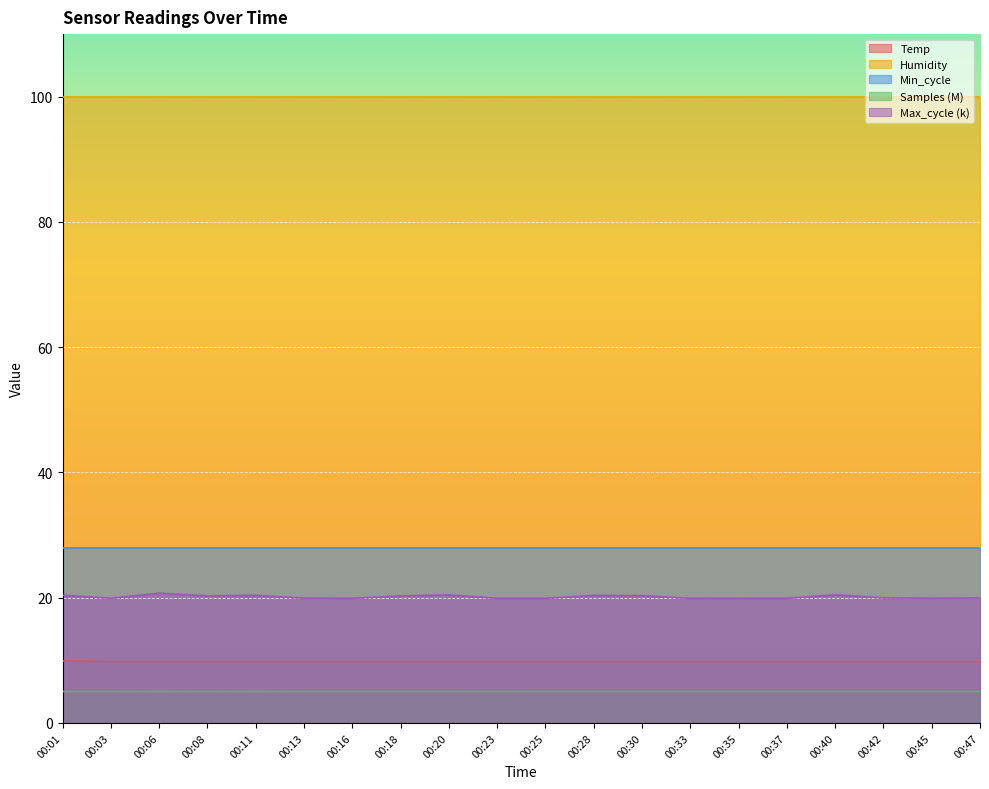

Which series has the largest total across all categories?

Humidity